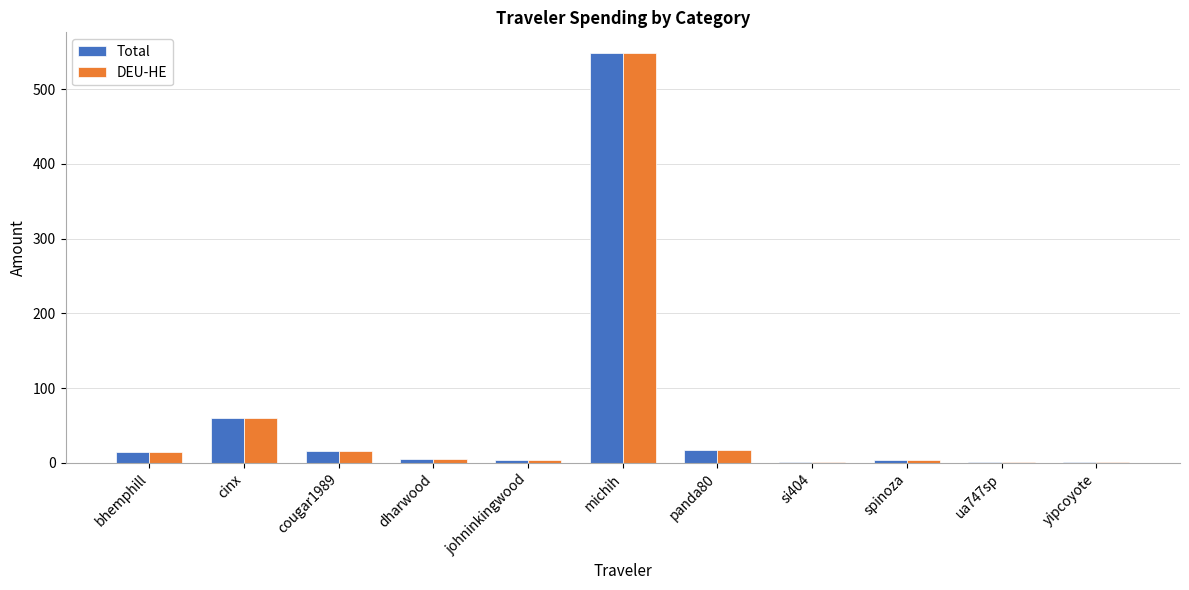

At which category is the sum across all series the highest?

michih